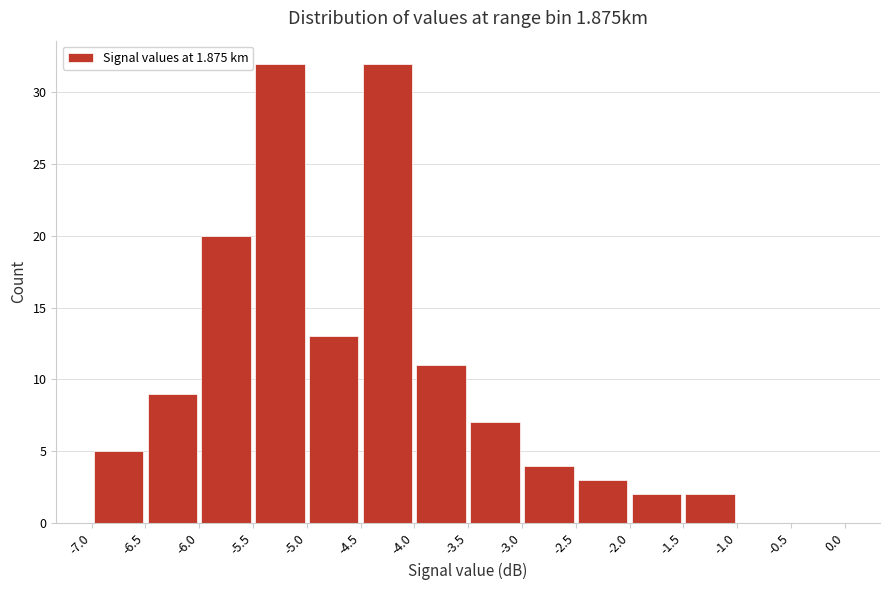

Reading left to right, transcribe this chart: for each bar, give the range it covers on the x-axis and its height. The values are not printed on the chart, so give them approximately, as read against the axis.

-7.0 to -6.5: 5
-6.5 to -6.0: 9
-6.0 to -5.5: 20
-5.5 to -5.0: 32
-5.0 to -4.5: 13
-4.5 to -4.0: 32
-4.0 to -3.5: 11
-3.5 to -3.0: 7
-3.0 to -2.5: 4
-2.5 to -2.0: 3
-2.0 to -1.5: 2
-1.5 to -1.0: 2
-1.0 to -0.5: 0
-0.5 to 0.0: 0